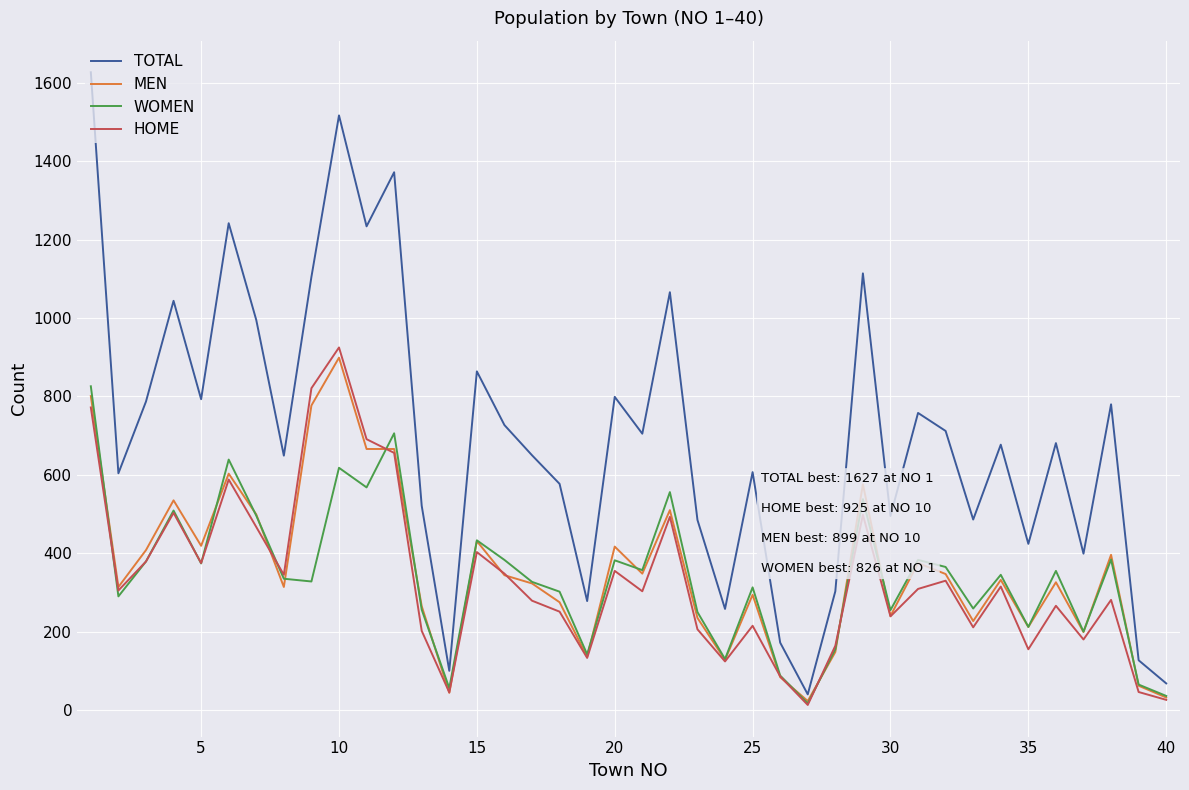

Which series has the largest range (max minus min)?

TOTAL